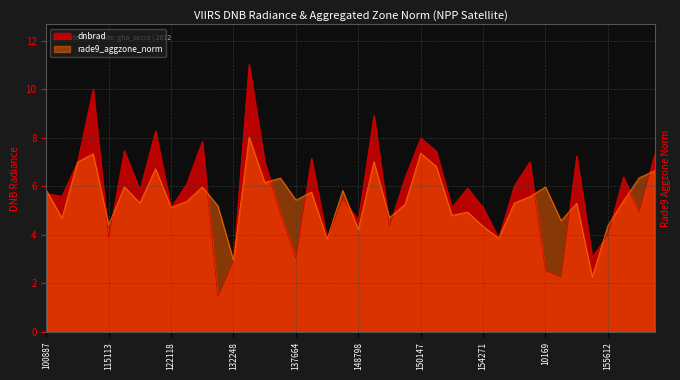

True or false: rade9_aggzone_norm has more than 1 points higher than both neighbors.

True